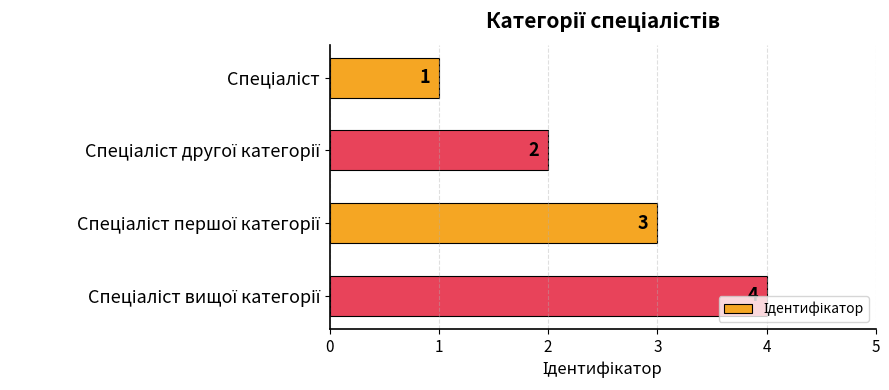

How many values are between 2 and 4?

3